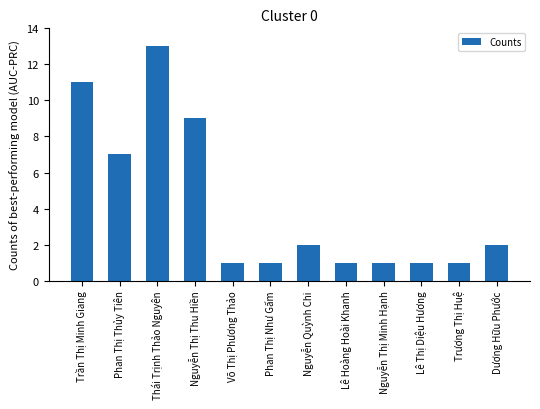

What is the value of the 4th bar from the left?

9